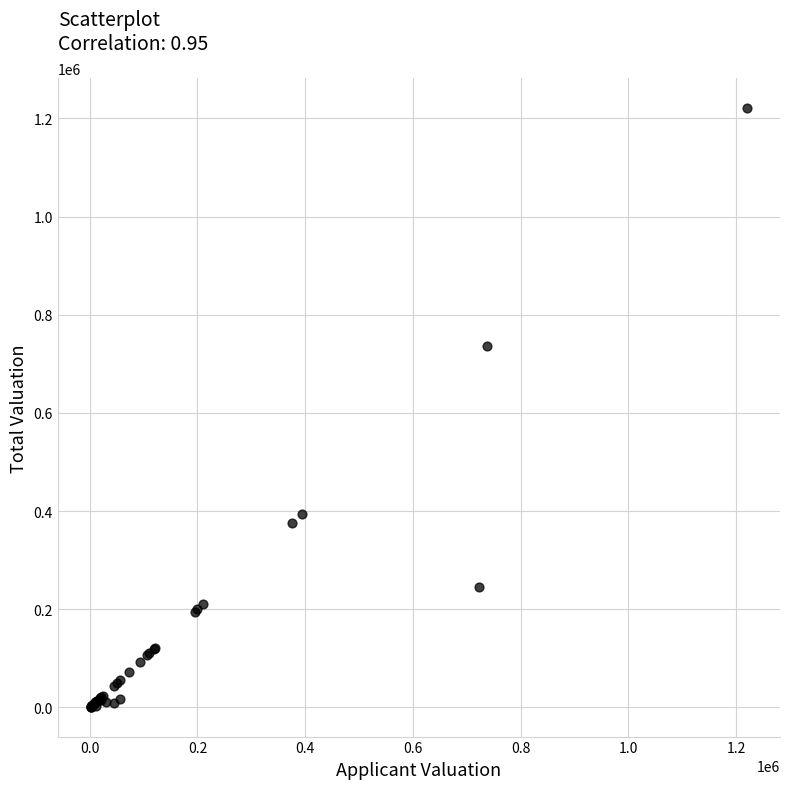

What Y value in the scatter plot is closest to 611182?

736937.0